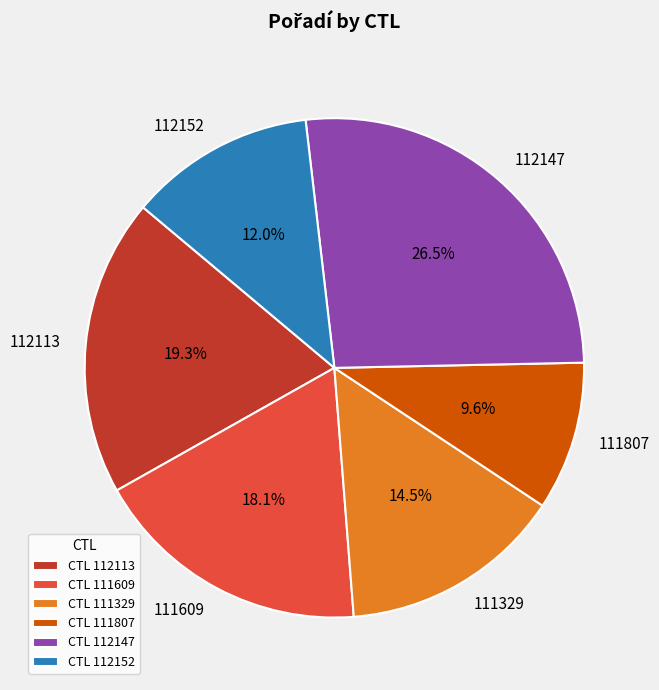

Approximately how many times larger is the value at 111807 compared to 112147?

0.4